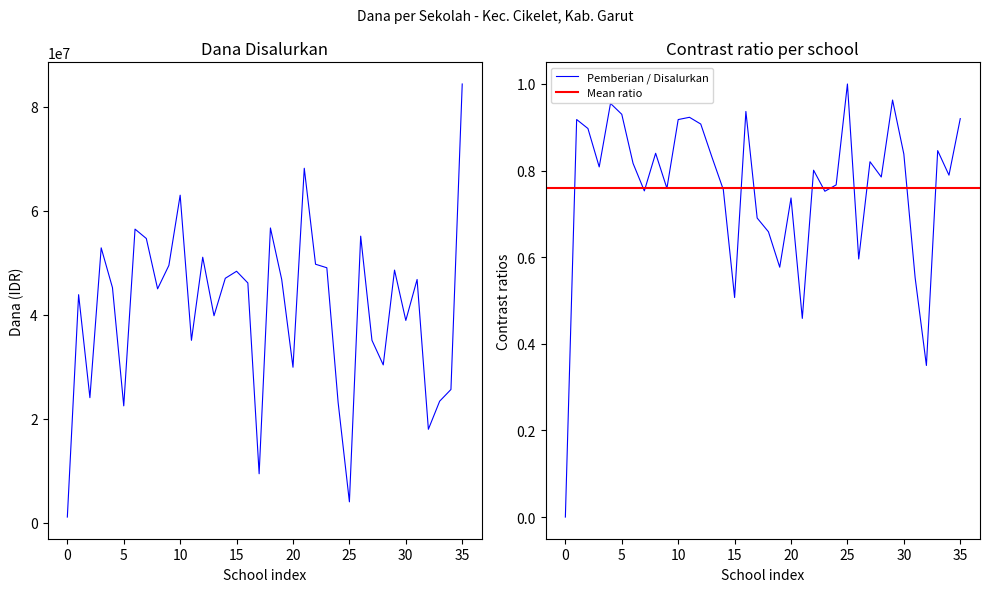

At which label does Pemberian / Disalurkan reach its peak?

25